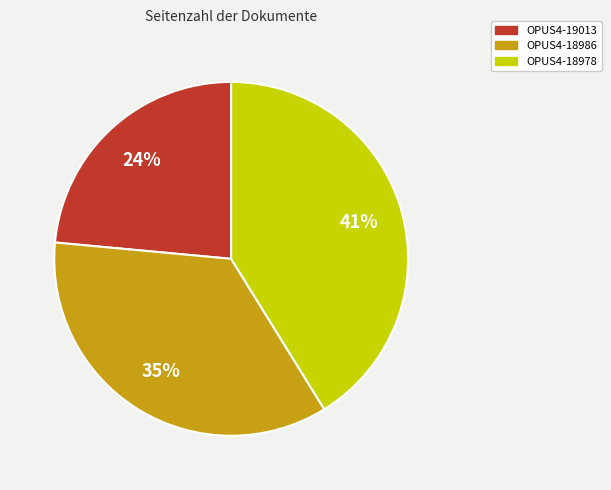

True or false: OPUS4-19013 accounts for 18% of the total.

False